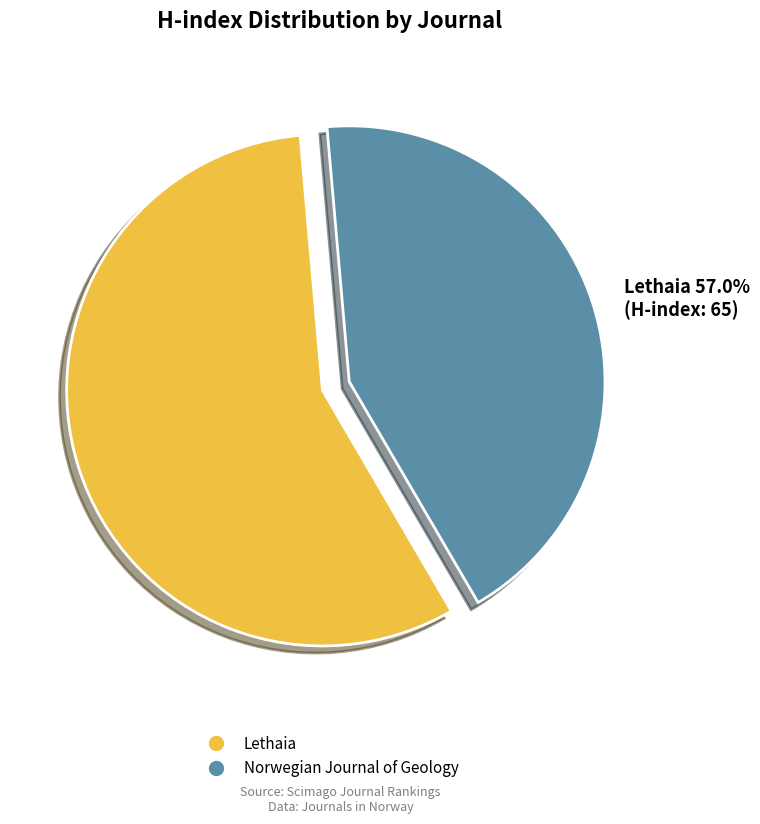

Is there any slice that represents more than half of the pie?

Yes